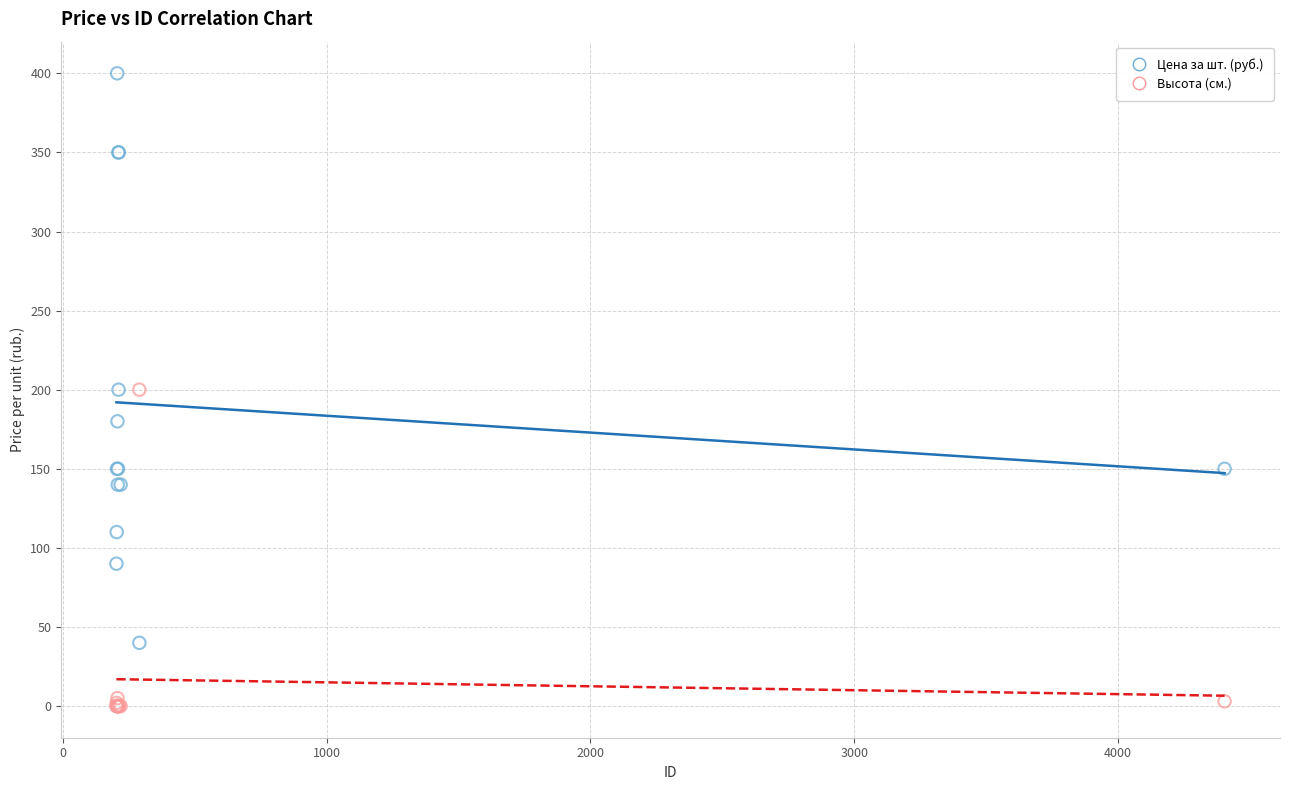

What is the X range (max minus min) for the scatter plot?

4203